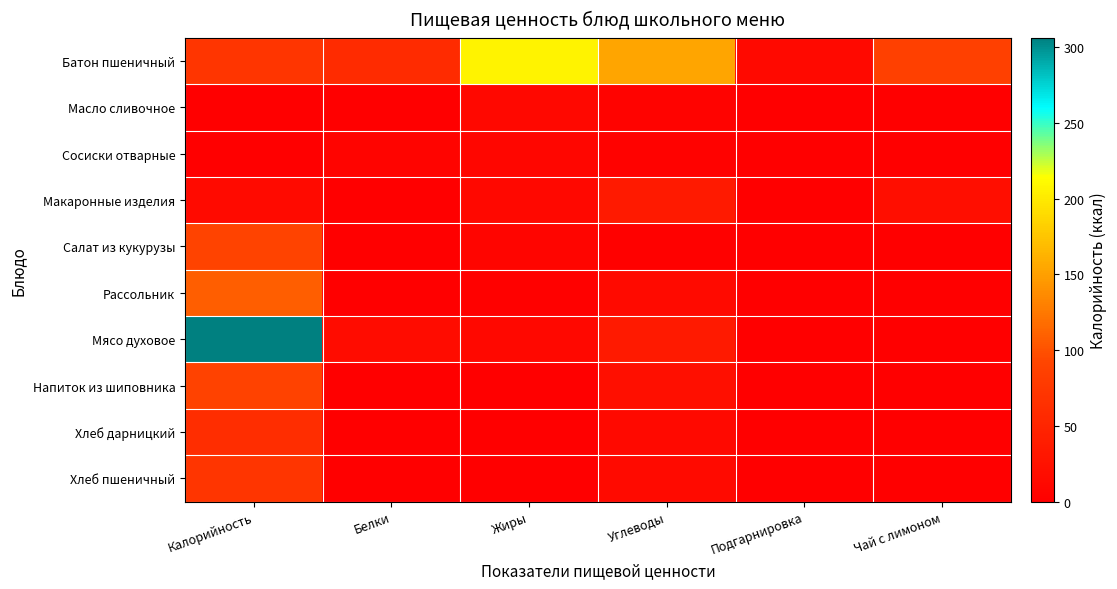

At Белки, list the series in order from largest to smallest.

Батон пшеничный, Мясо духовое, Сосиски отварные, Рассольник, Салат из кукурузы, Хлеб пшеничный, Хлеб дарницкий, Напиток из шиповника, Макаронные изделия, Масло сливочное